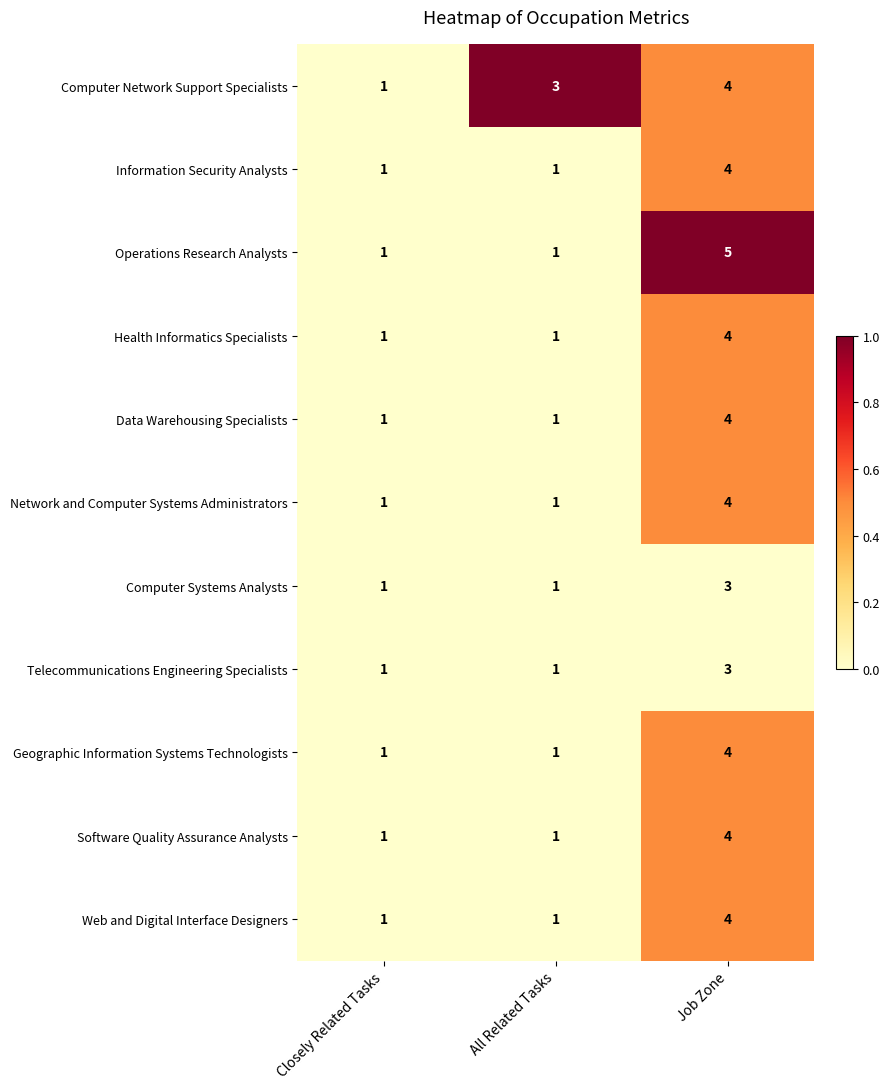

What is the sum of the Computer Network Support Specialists values at All Related Tasks and Job Zone?

7